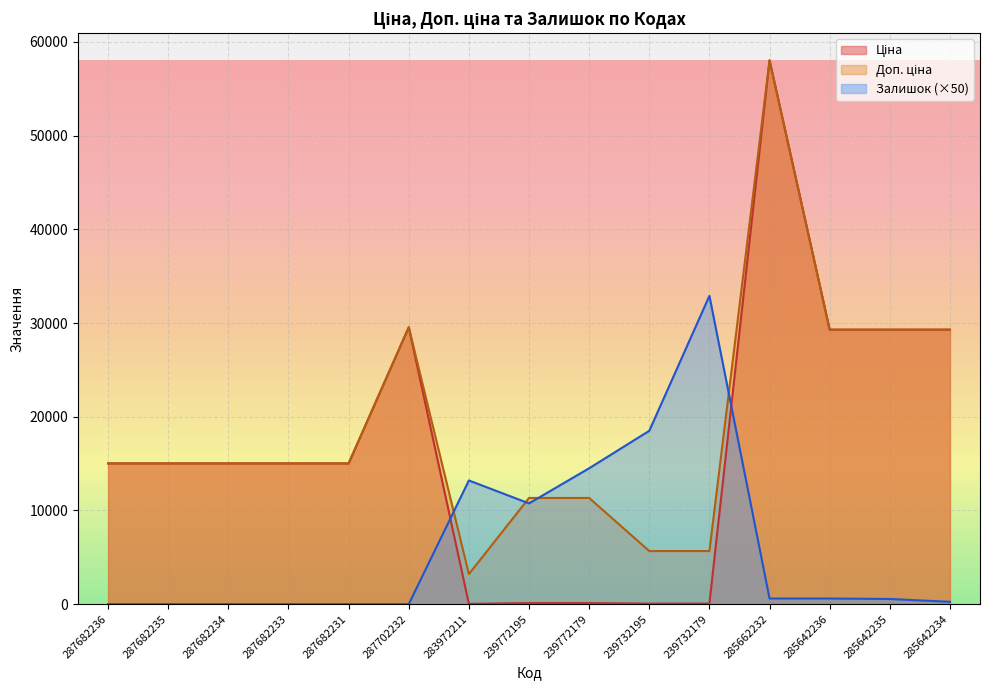

Where does the Доп. ціна series first go above 15019?

287682236